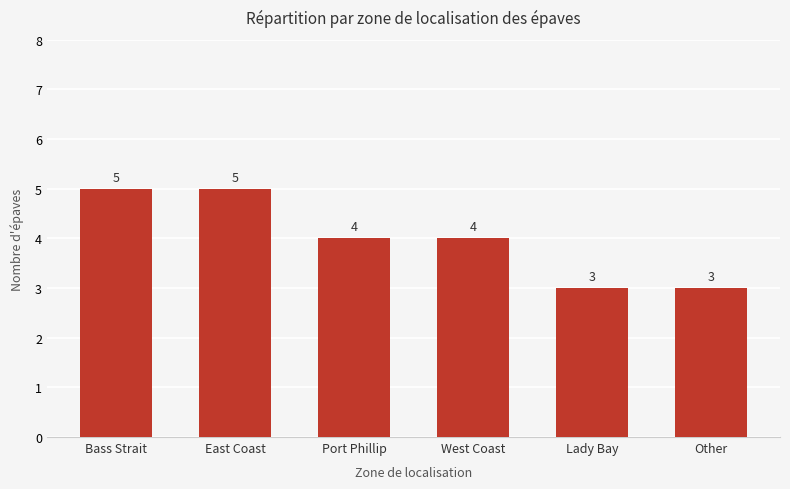

What is the greatest value displayed?

5